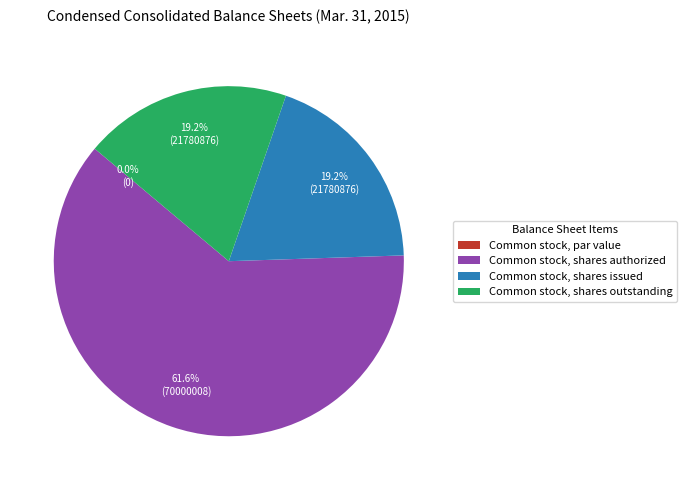

What percentage is NOT represented by Common stock, shares outstanding?

80.8%